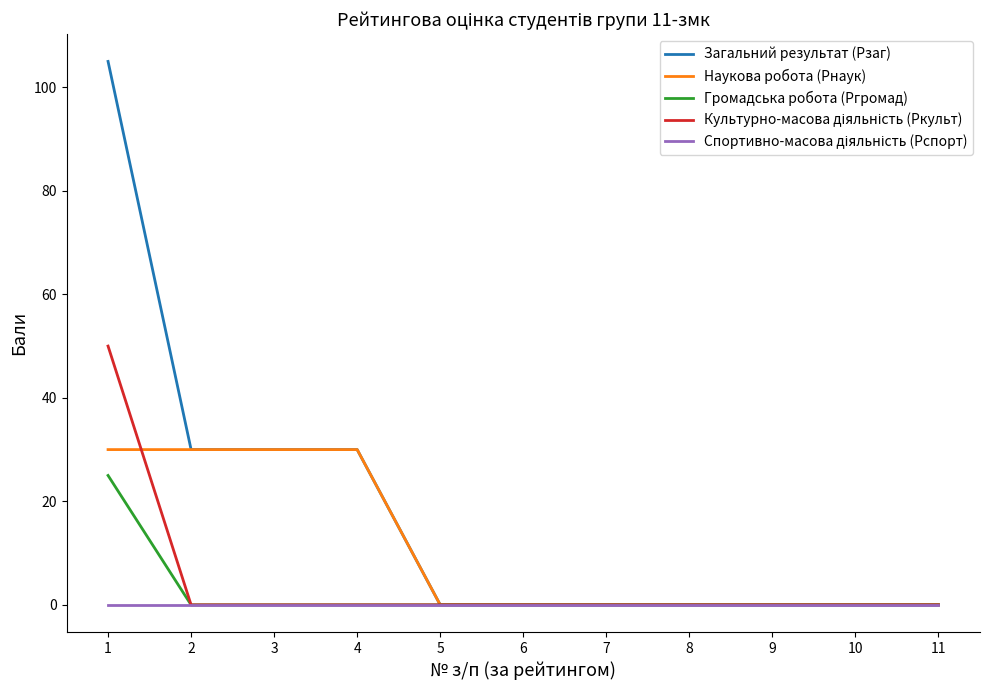

What is the greatest value displayed?

105